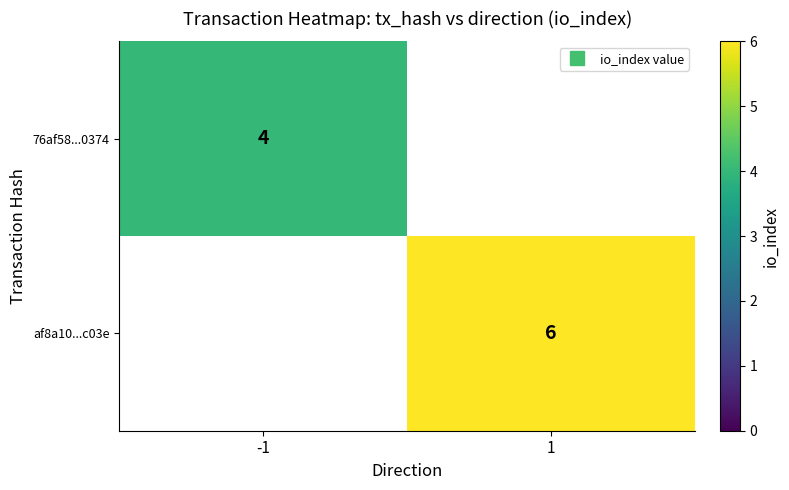

The 76af58...0374 series shows 4.0 at -1. True or false?

True